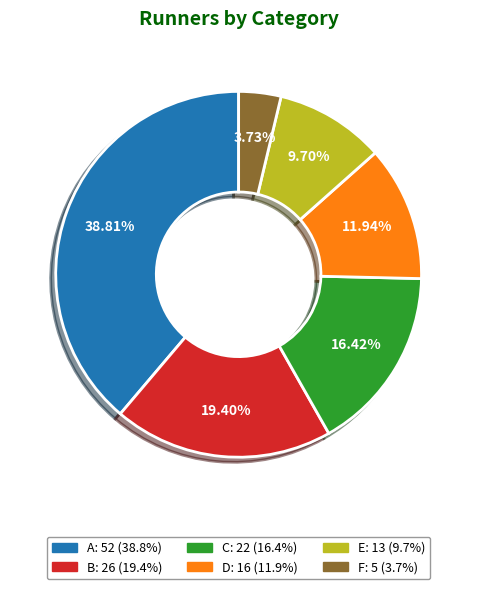

Rank the categories by value from lowest to highest.

F, E, D, C, B, A